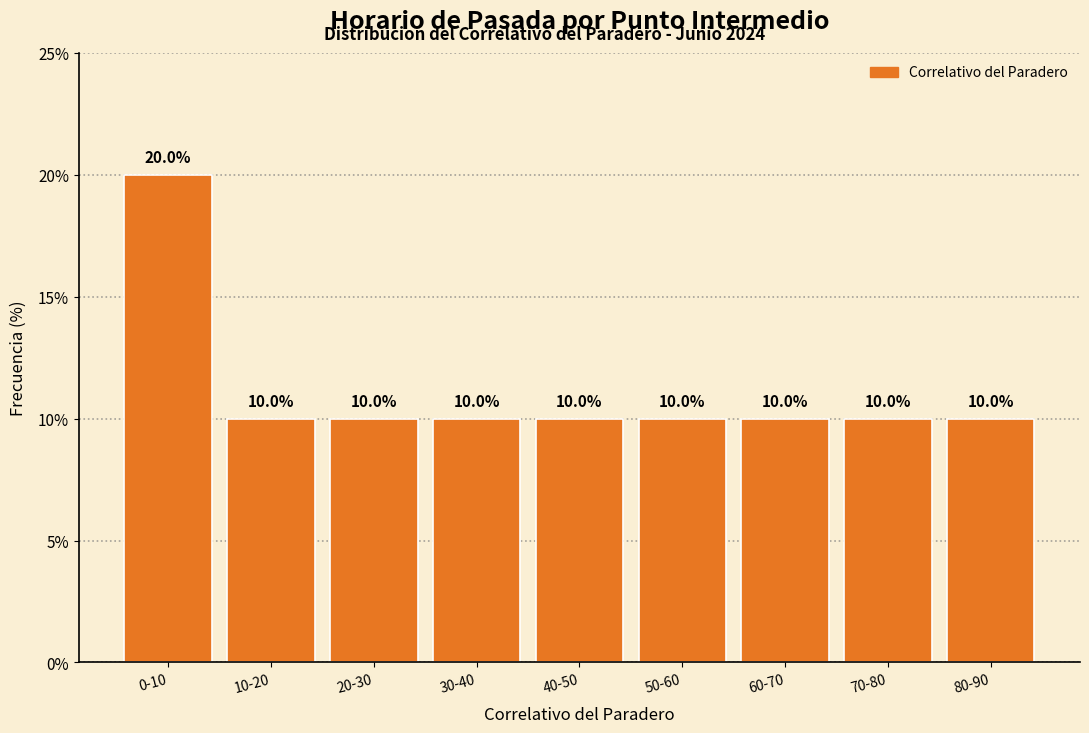

Reading left to right, transcribe all the data shown in this chart.

0-10=20	10-20=10	20-30=10	30-40=10	40-50=10	50-60=10	60-70=10	70-80=10	80-90=10